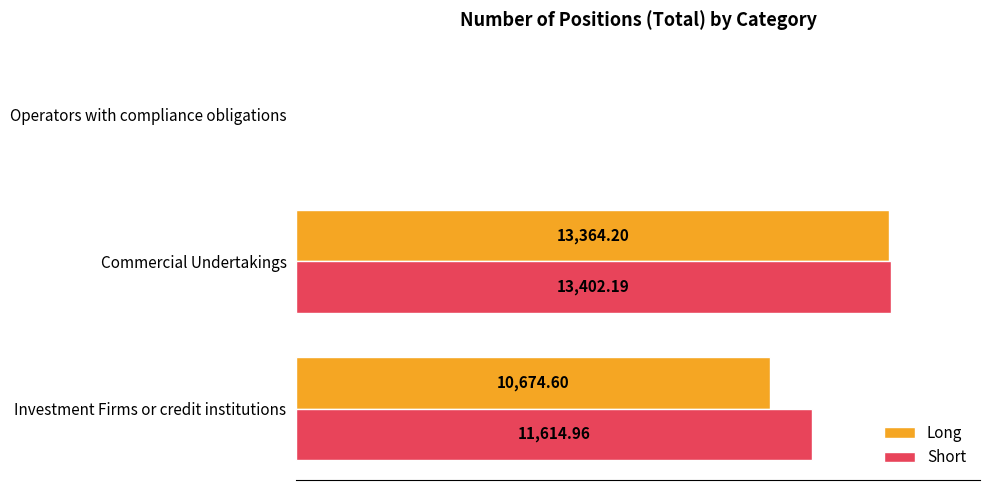

Where is Short nearest to the value 6701?

Investment Firms or credit institutions